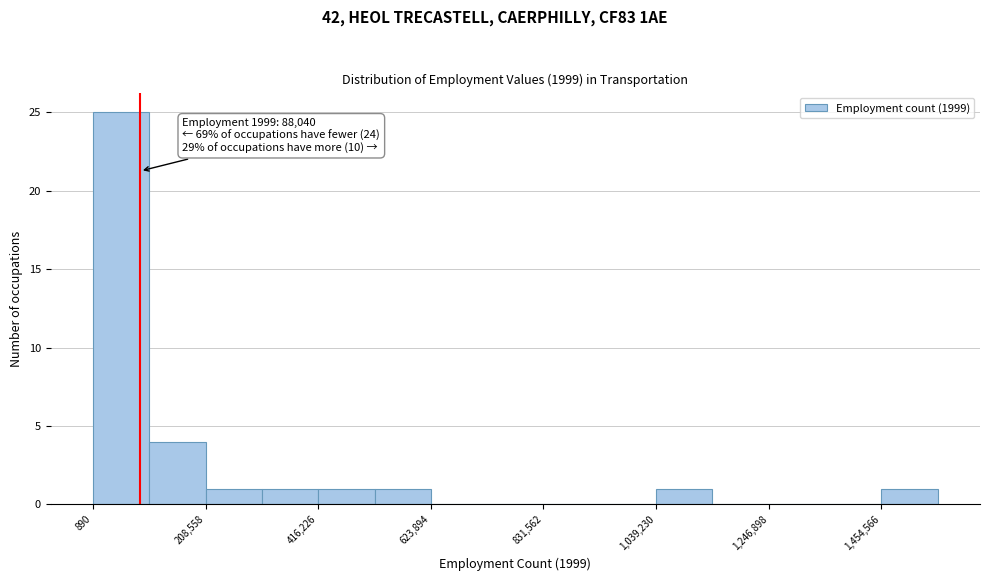

Read against the x-axis, roughly where is the centre of the tallest bar?

50000